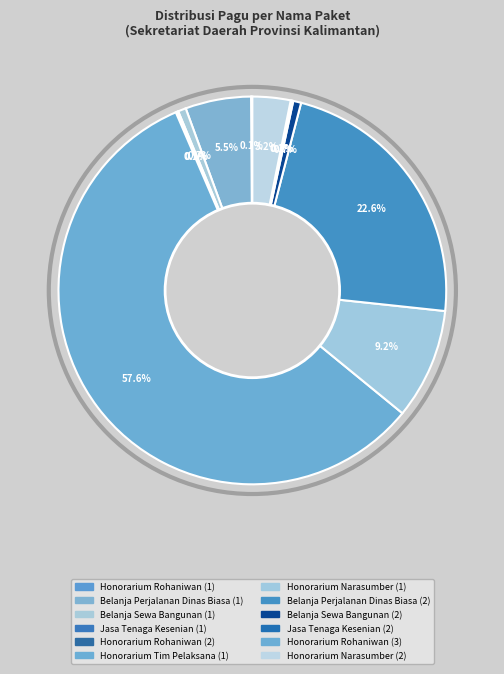

How many segments does this pie chart have?

12